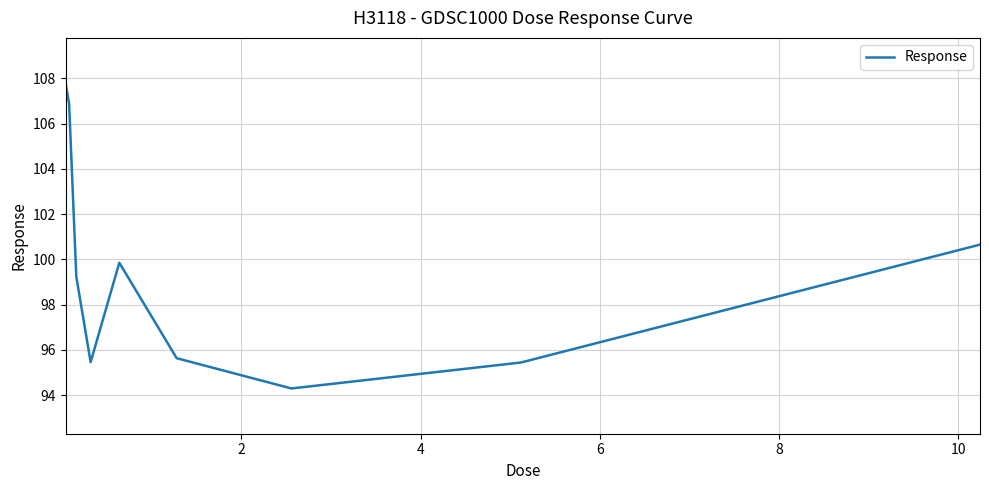

What is the maximum value shown in the chart?

107.8